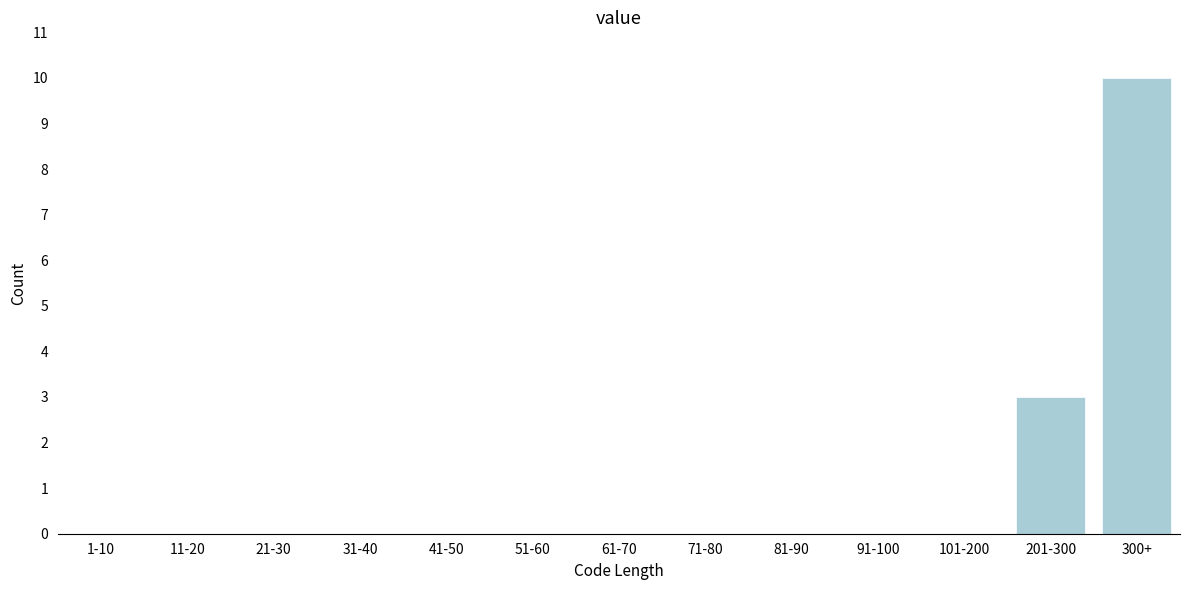

Reading left to right, what are all the values shown in this chart?

1-10=0	11-20=0	21-30=0	31-40=0	41-50=0	51-60=0	61-70=0	71-80=0	81-90=0	91-100=0	101-200=0	201-300=3	300+=10